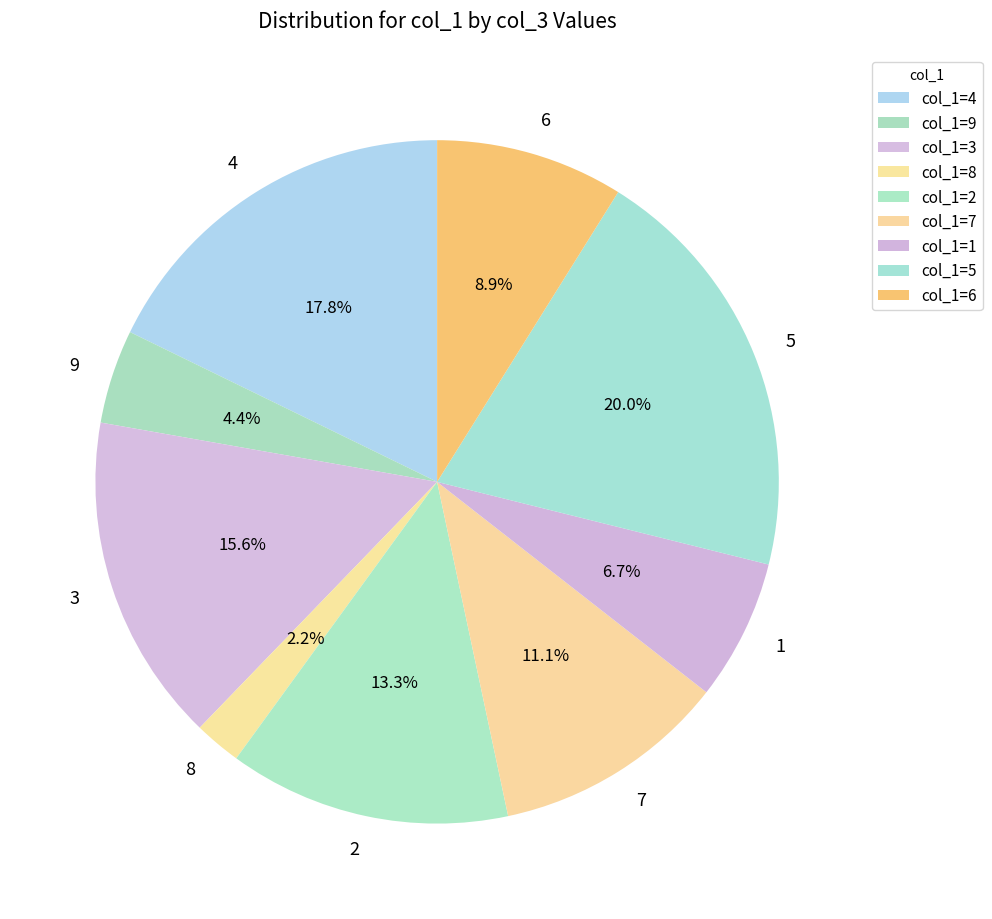

To the nearest percent, what percentage of the pie is 1?

7%